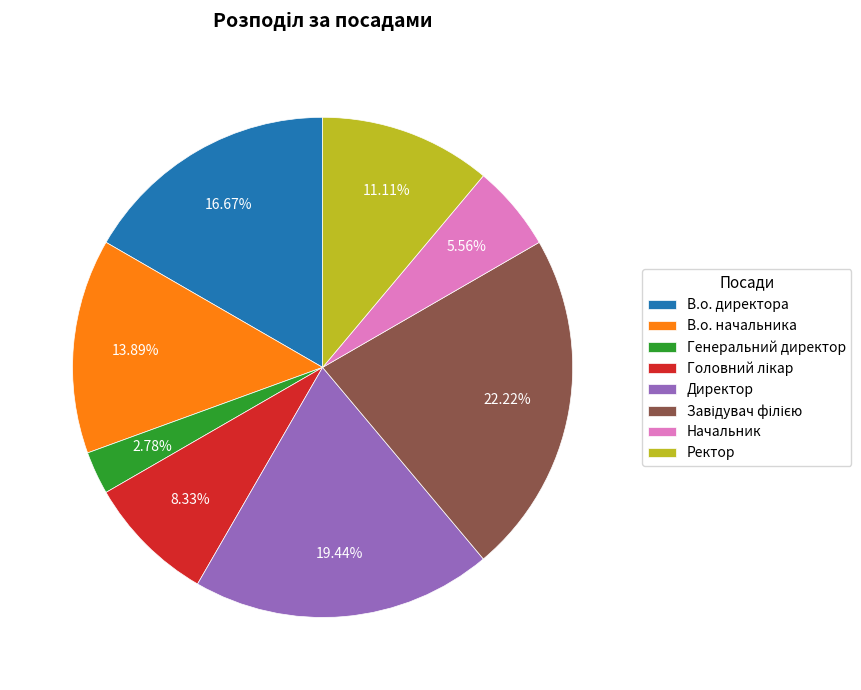

Approximately how many times larger is the value at Начальник compared to В.о. начальника?

0.4